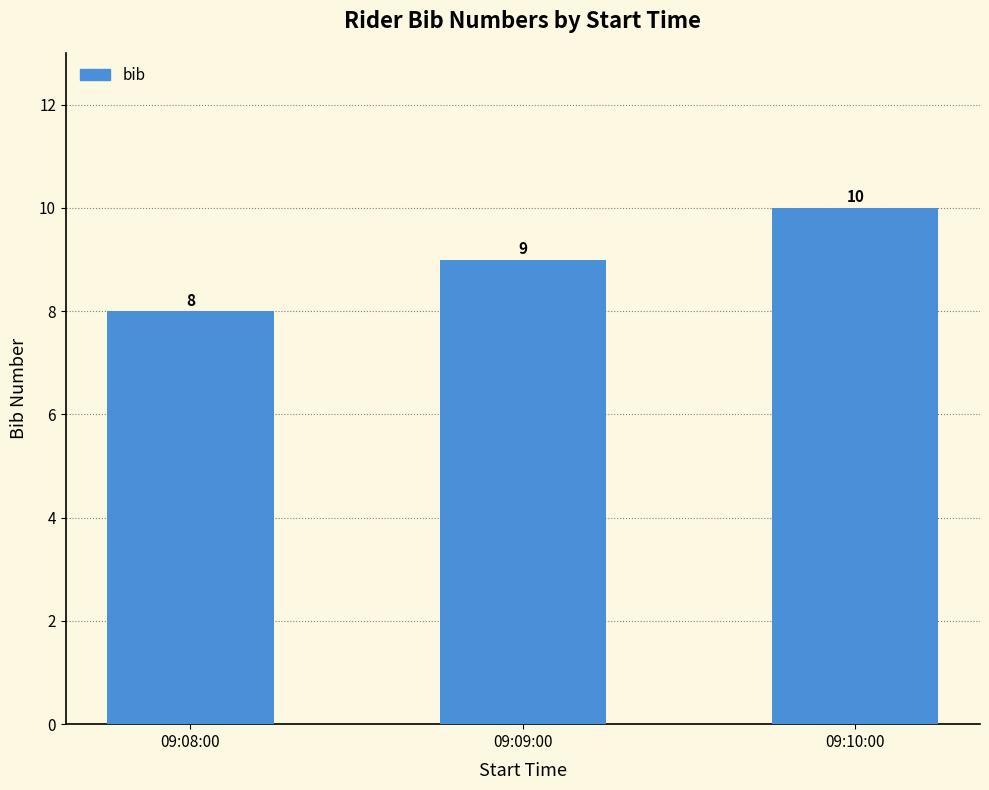

Which category has the lowest value across all series?

09:08:00